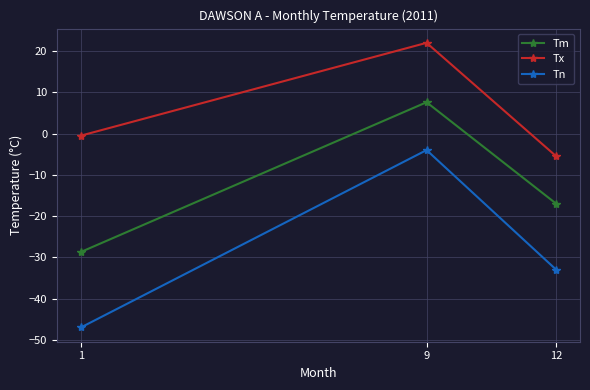

Is this an area chart (filled region under the line)?

No